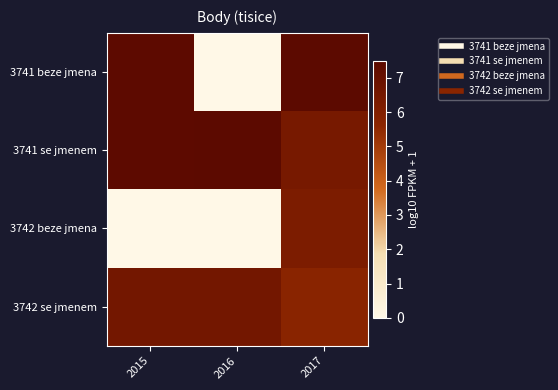

Reading left to right, transcribe all the data shown in this chart.

3741 beze jmena: 2015=7.4	2016=0.0	2017=7.5
3741 se jmenem: 2015=7.4	2016=7.5	2017=6.4
3742 beze jmena: 2015=0.0	2016=0.0	2017=6.2
3742 se jmenem: 2015=6.5	2016=6.5	2017=5.7